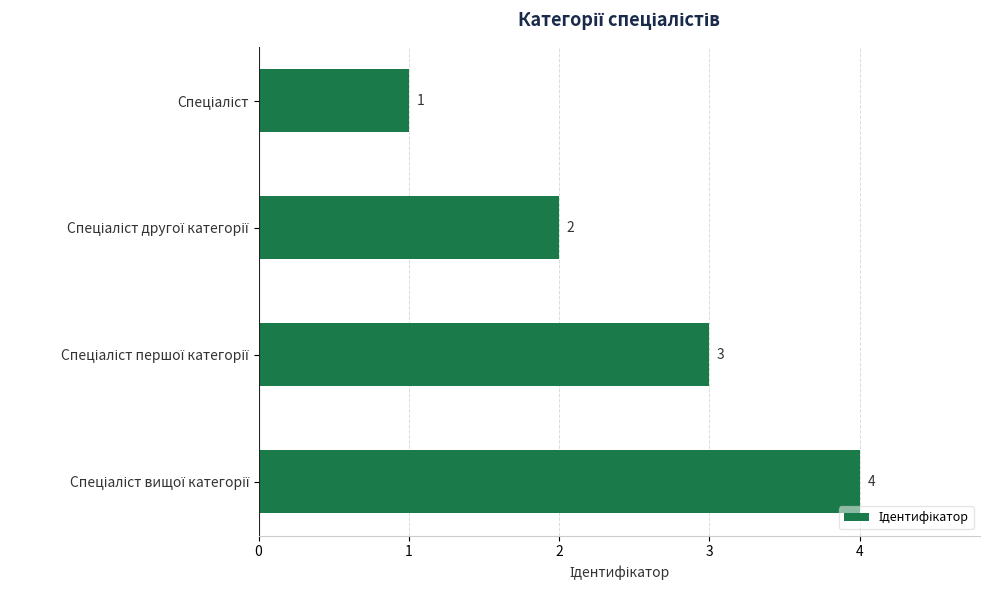

What is the minimum value shown in the chart?

1